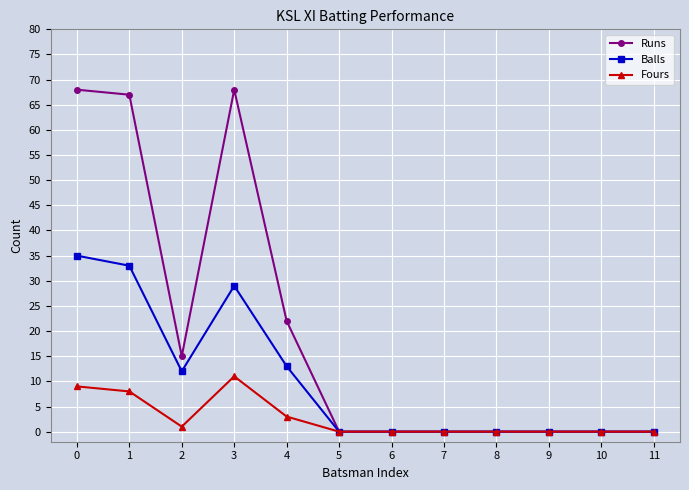

What is the difference between the maximum and minimum values in the Runs series?

68